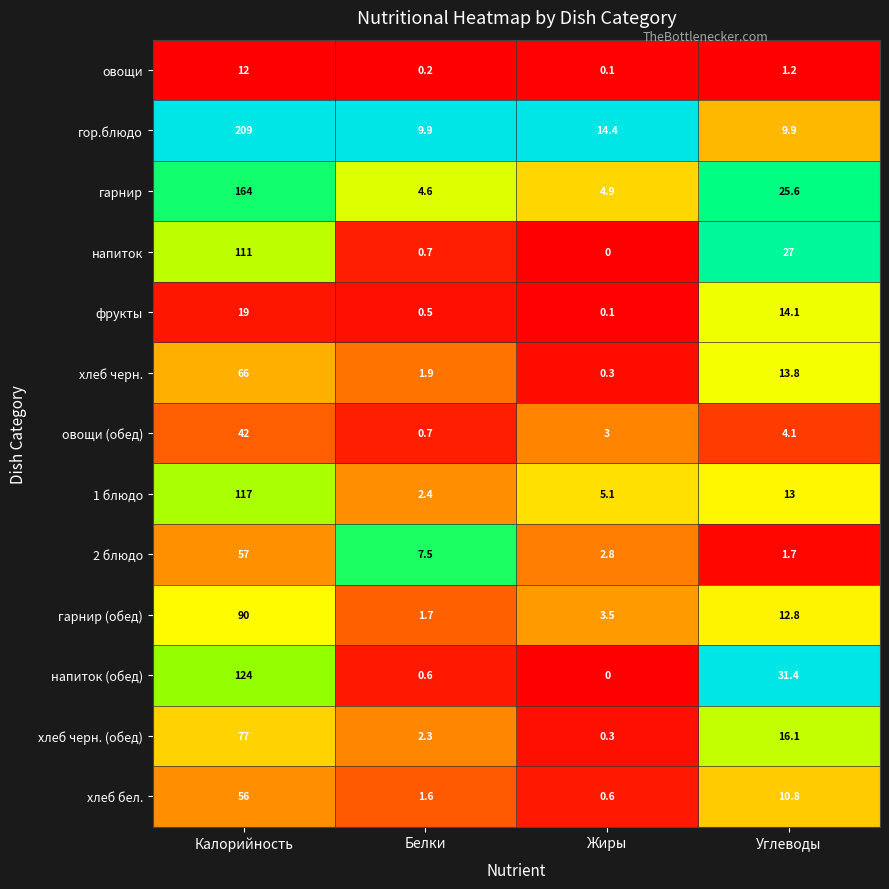

How many categories are shown in the chart?

4